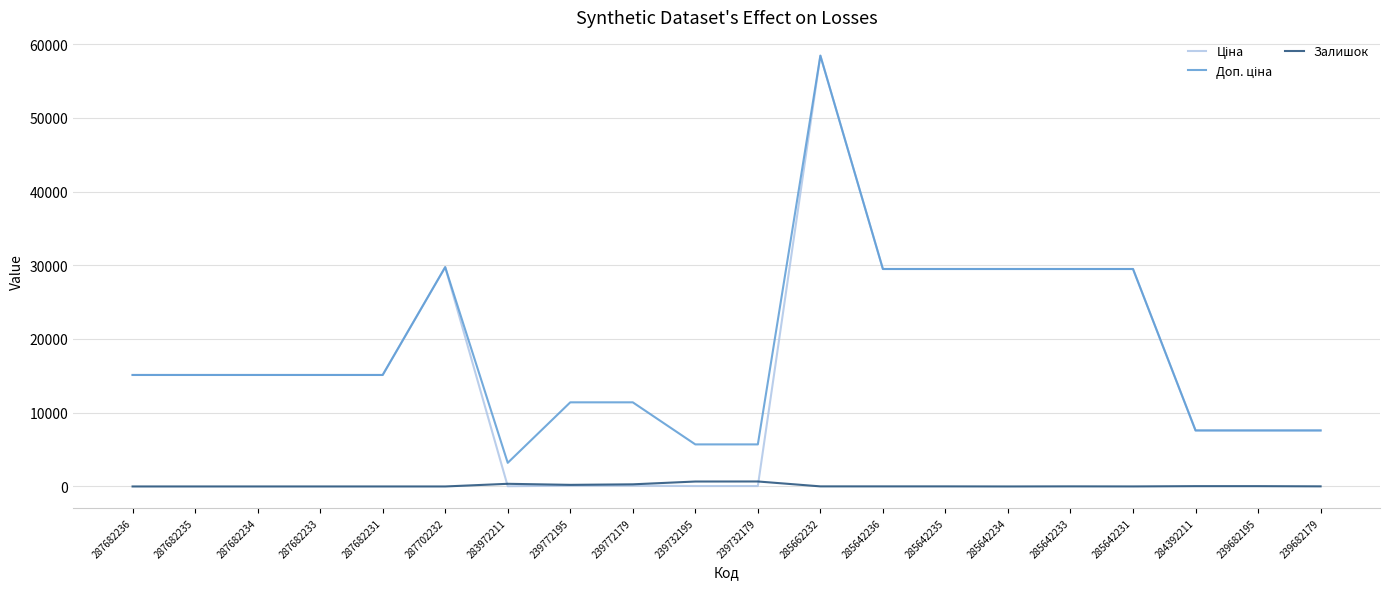

Which label corresponds to the largest value in the chart?

285662232